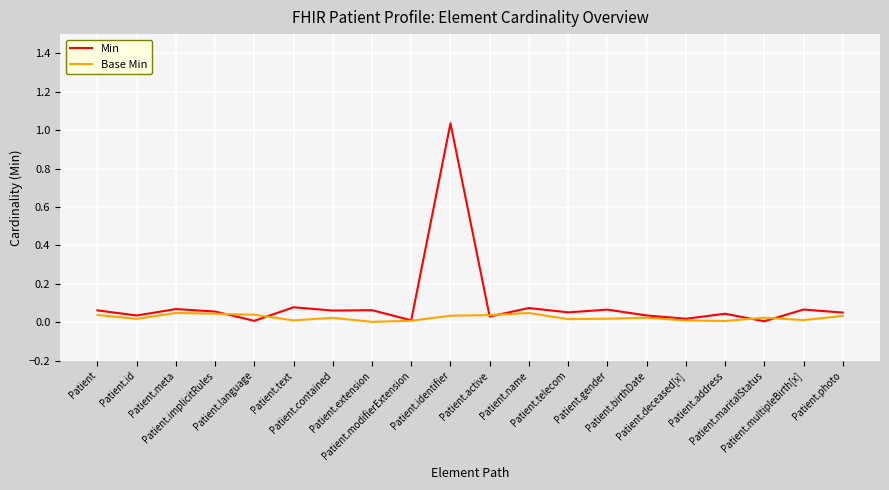

Is this an area chart (filled region under the line)?

No